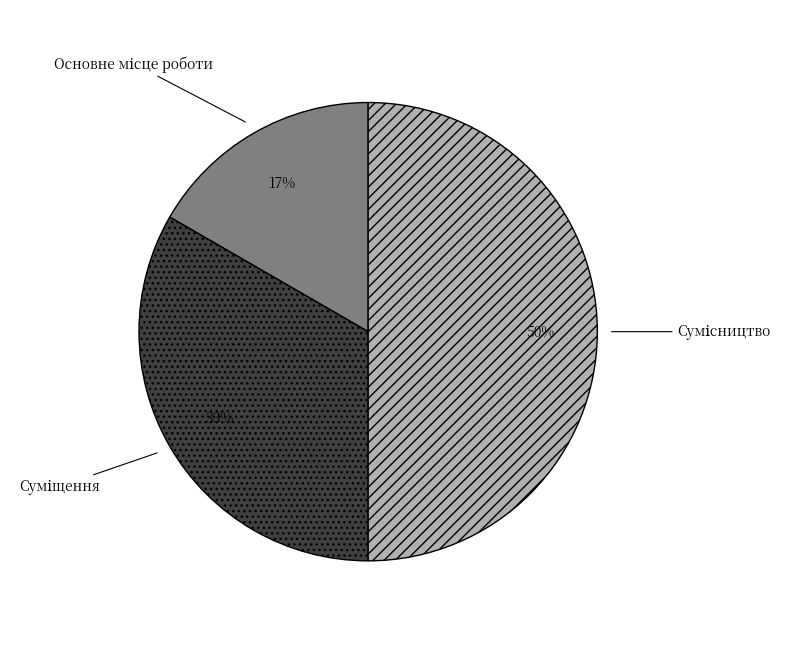

To the nearest percent, what is the difference between the largest and smallest slice percentages?

33%